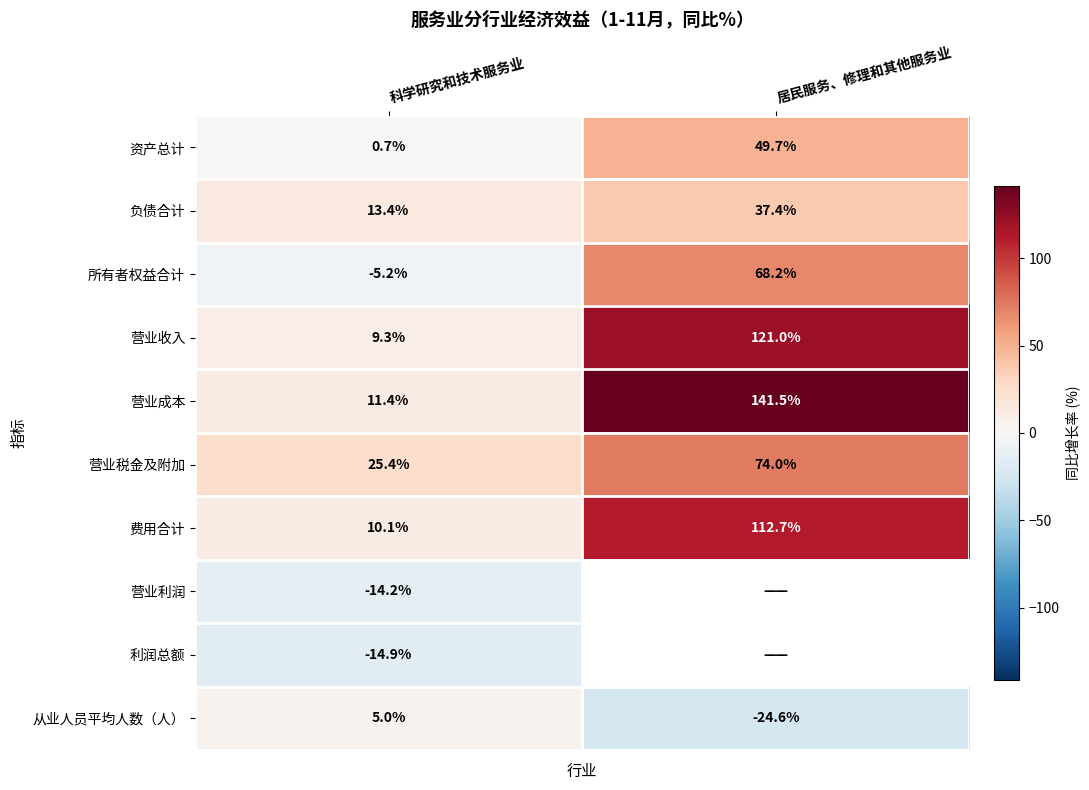

At which label is 营业成本 closest to 76?

科学研究和技术服务业